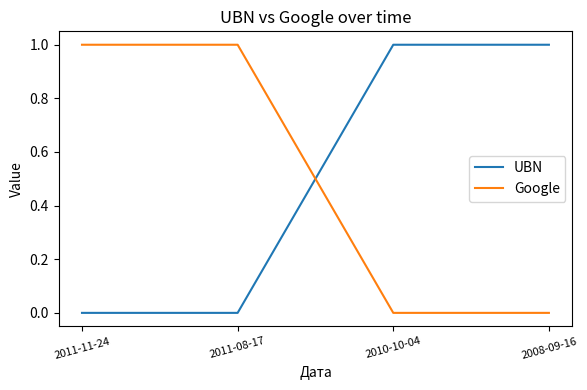

What is the difference between the second highest and minimum values in the Google series?

1